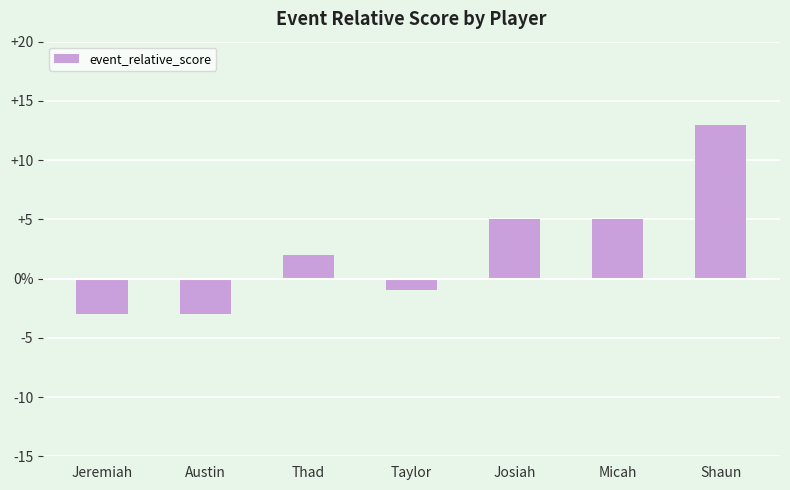

What is the difference between the maximum and second lowest values?

16